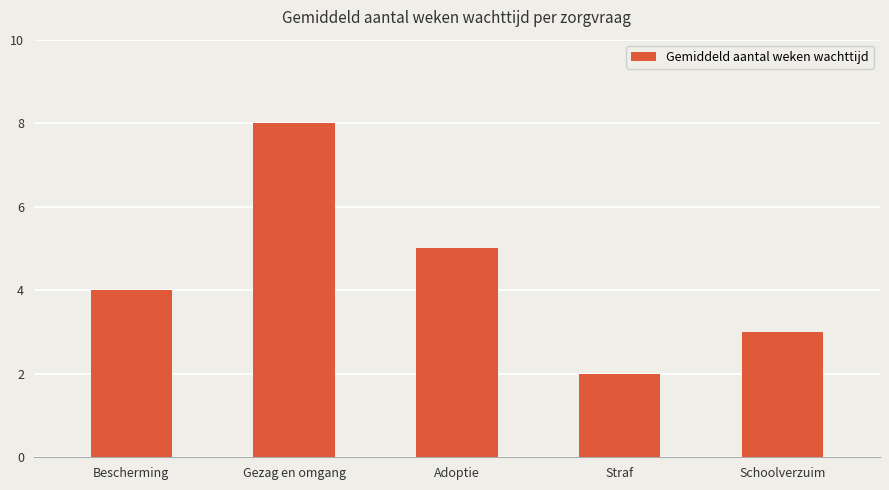

List the labels in order of value, largest first.

Gezag en omgang, Adoptie, Bescherming, Schoolverzuim, Straf